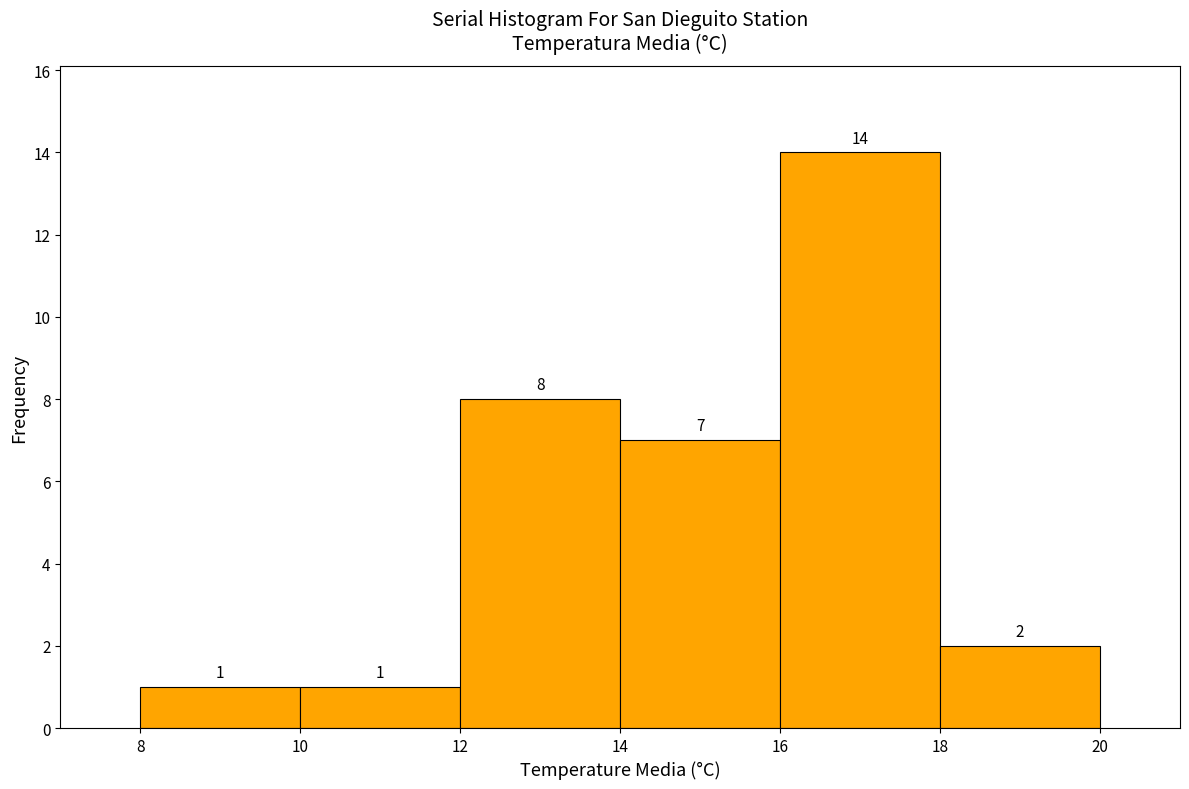

Reading left to right, transcribe this chart: for each bar, give the range it covers on the x-axis and its height.

8 to 10: 1
10 to 12: 1
12 to 14: 8
14 to 16: 7
16 to 18: 14
18 to 20: 2